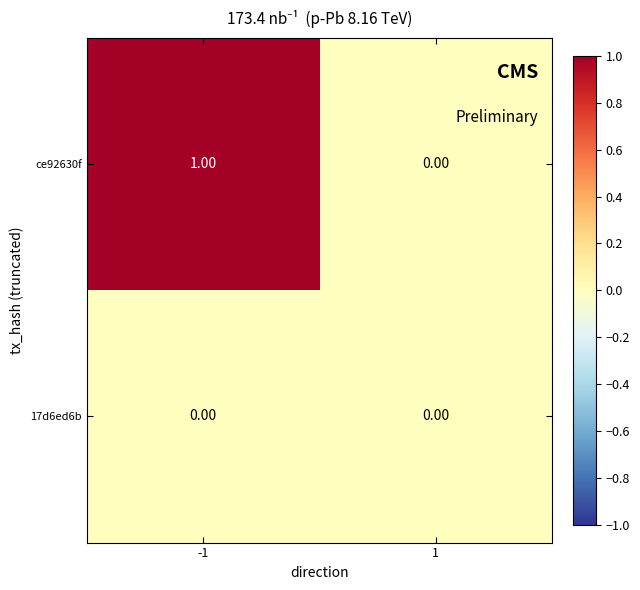

Which series has the largest total across all categories?

ce92630f